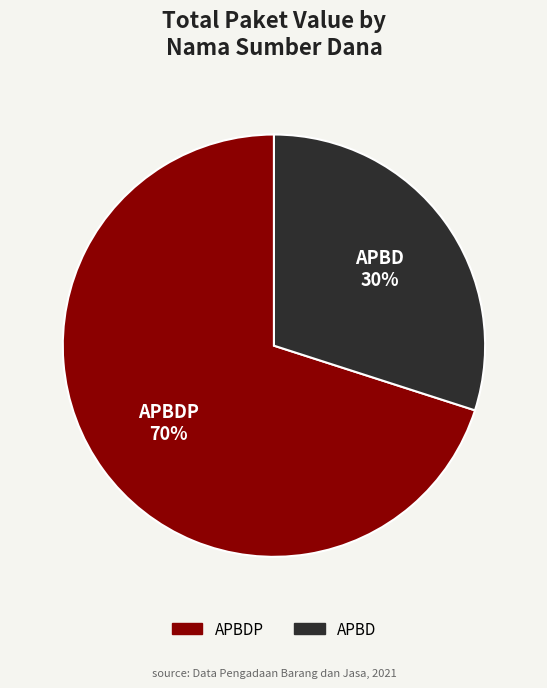

How many slices are in this pie chart?

2